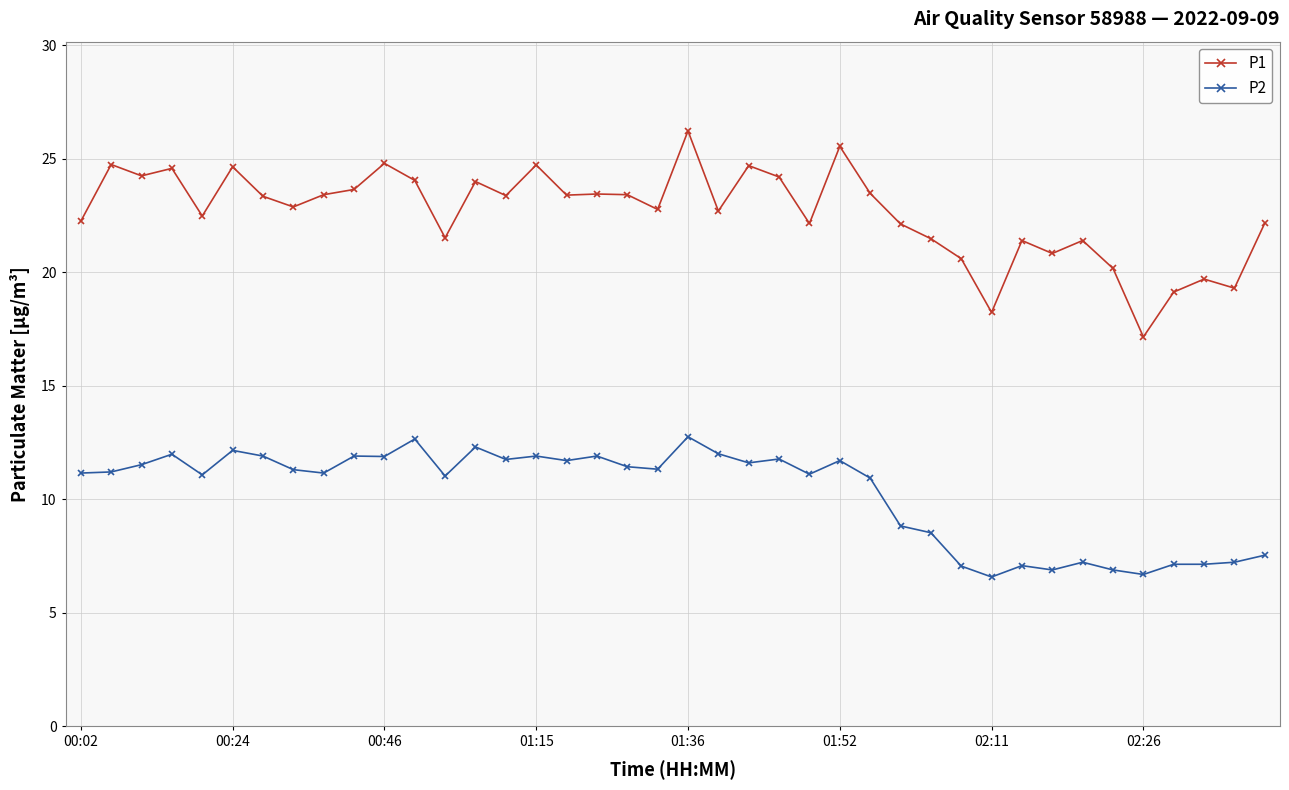

What is the maximum value for P2?

12.8